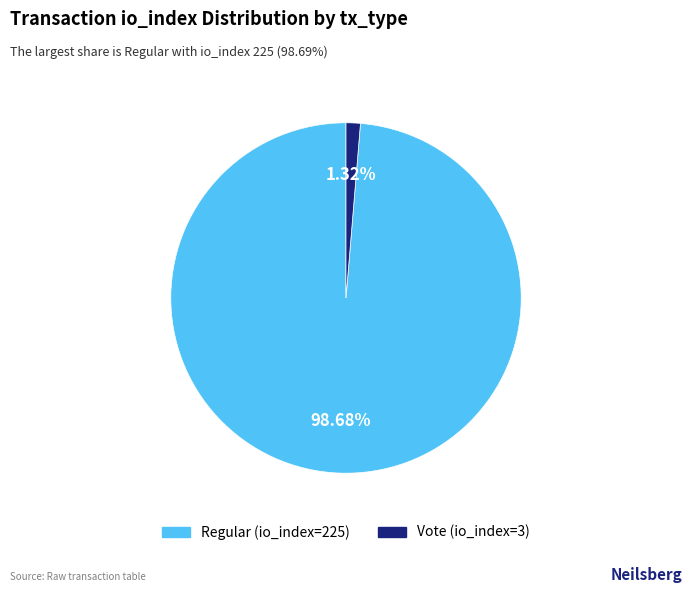

What portion of the pie excludes Vote (io_index=3)?

98.7%